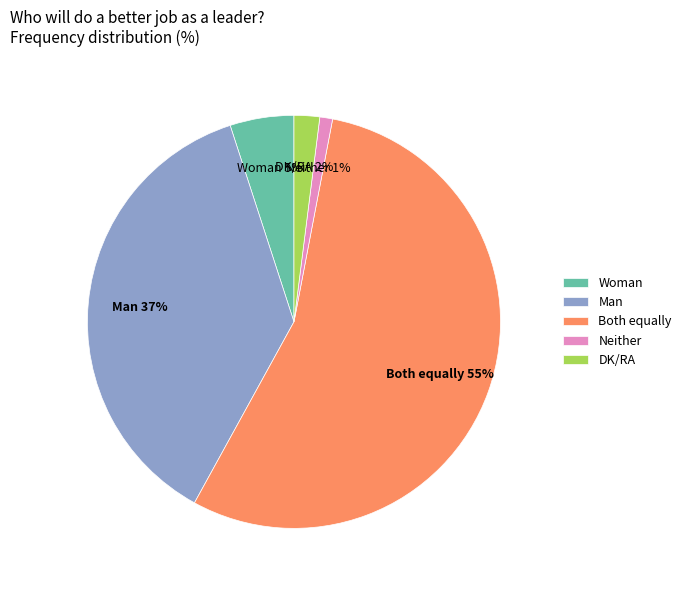

Is the sum of Both equally and Man greater than half?

Yes